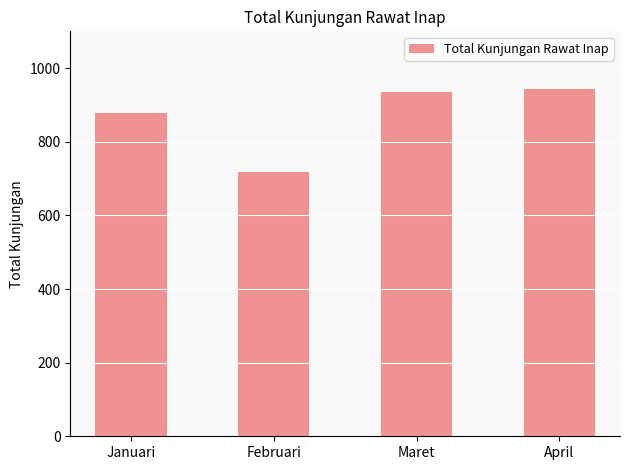

What is the greatest value displayed?

942